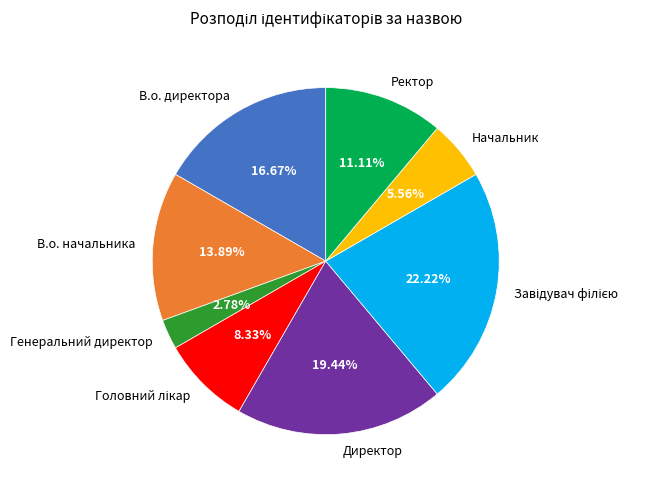

To the nearest percent, what is the difference between the Генеральний директор and В.о. директора slice percentages?

14%